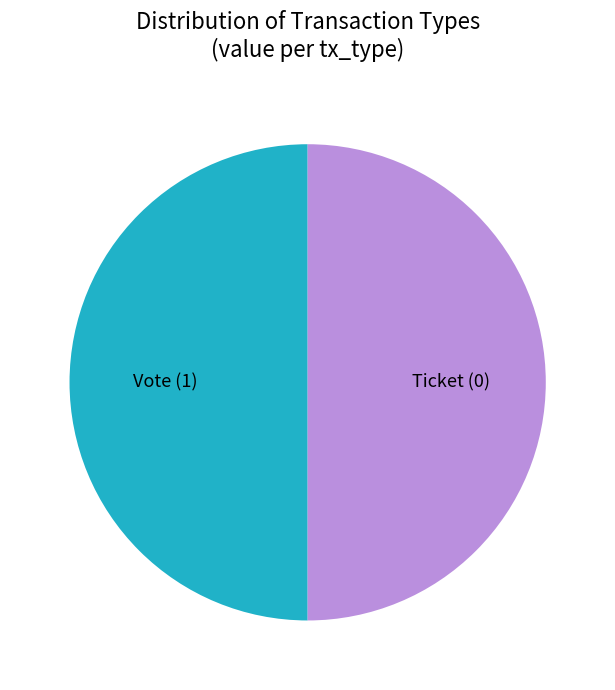

Approximately how many times larger is the value at Ticket compared to Vote?

1.0